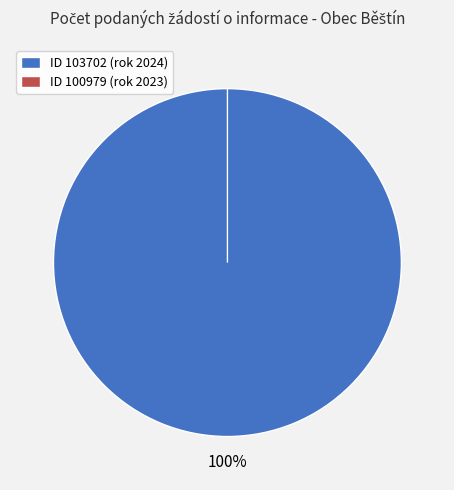

To the nearest percent, what is the difference between the largest and smallest slice percentages?

100%